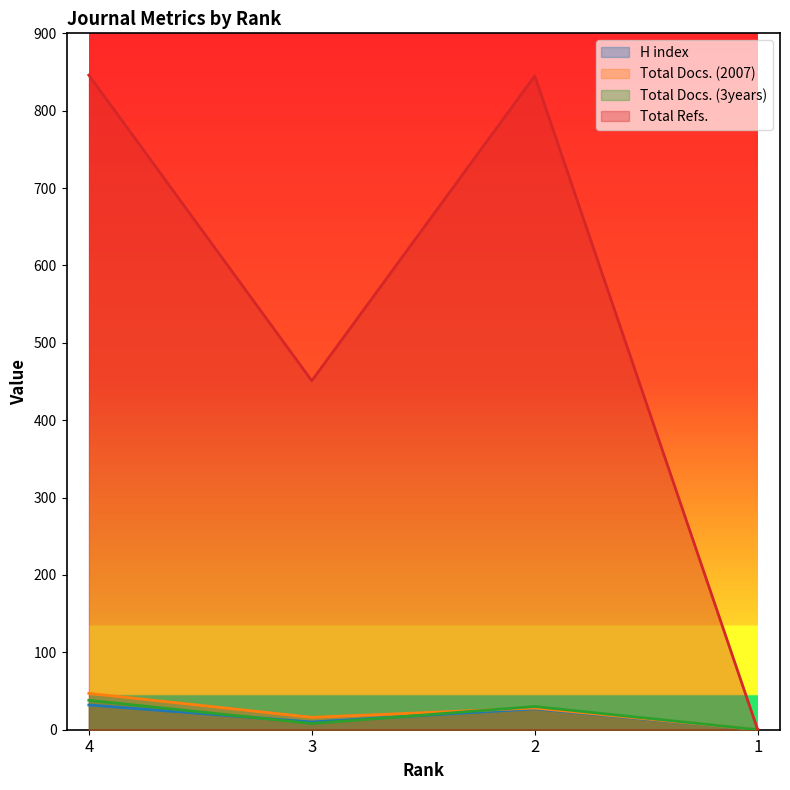

Is it true that Total Refs. equals 0 at 1?

True